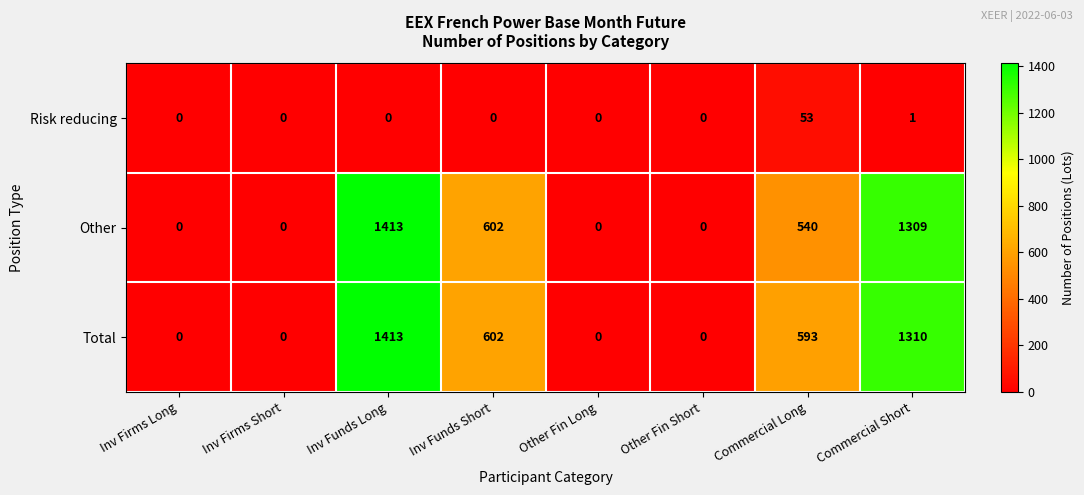

What is the spread (max minus min) of values at Inv Funds Short?

602